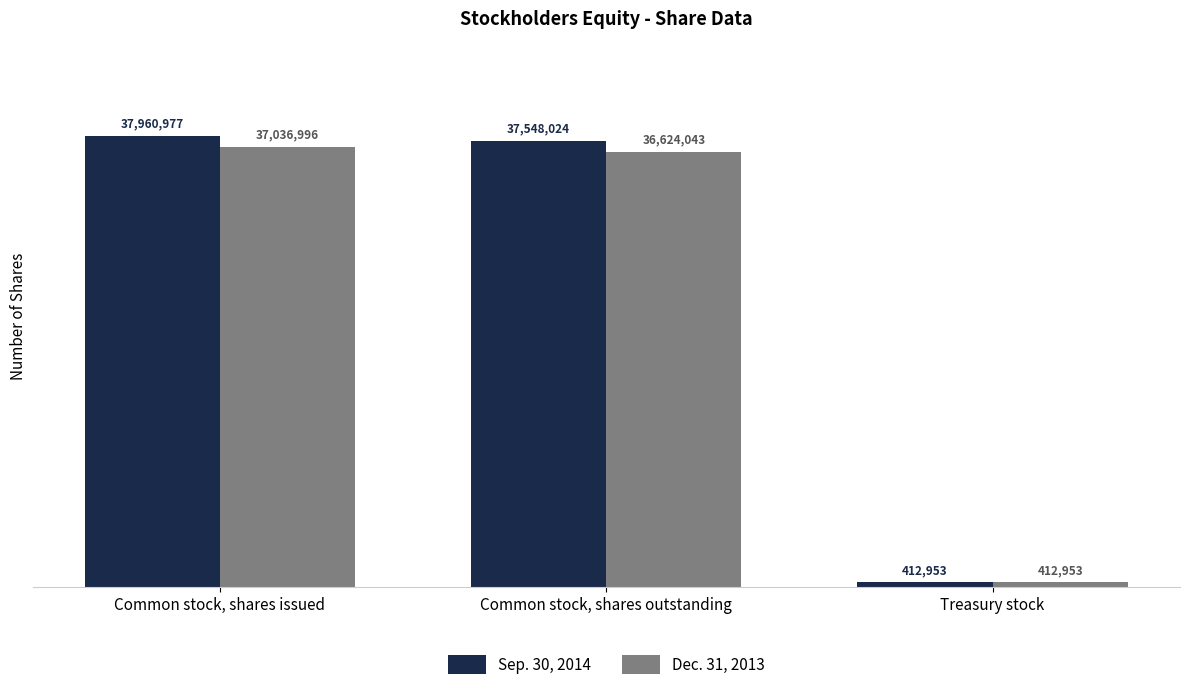

What is the smallest value displayed?

412953